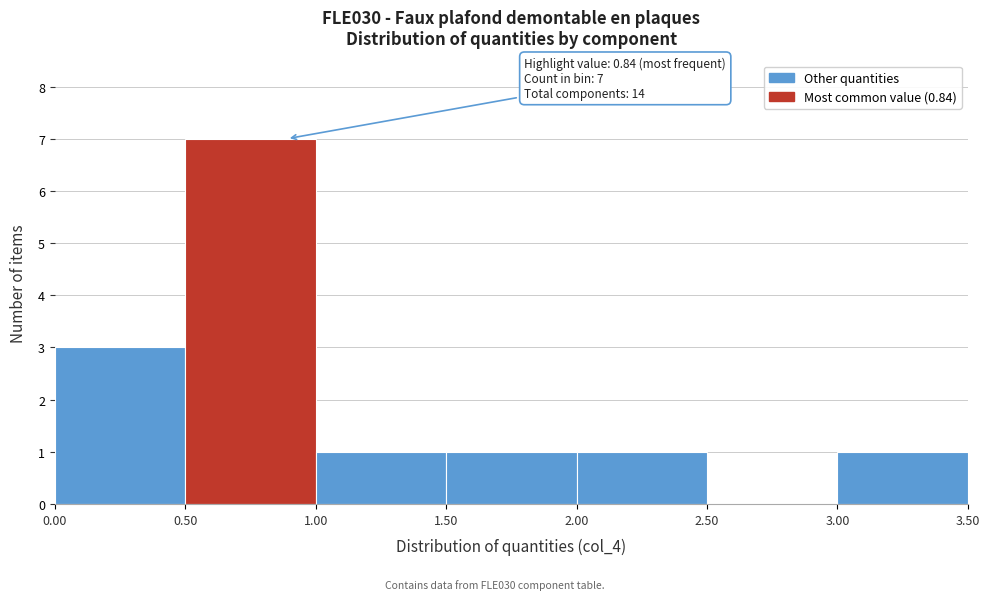

Over which range of the x-axis is the bar tallest?

0.50 to 1.00